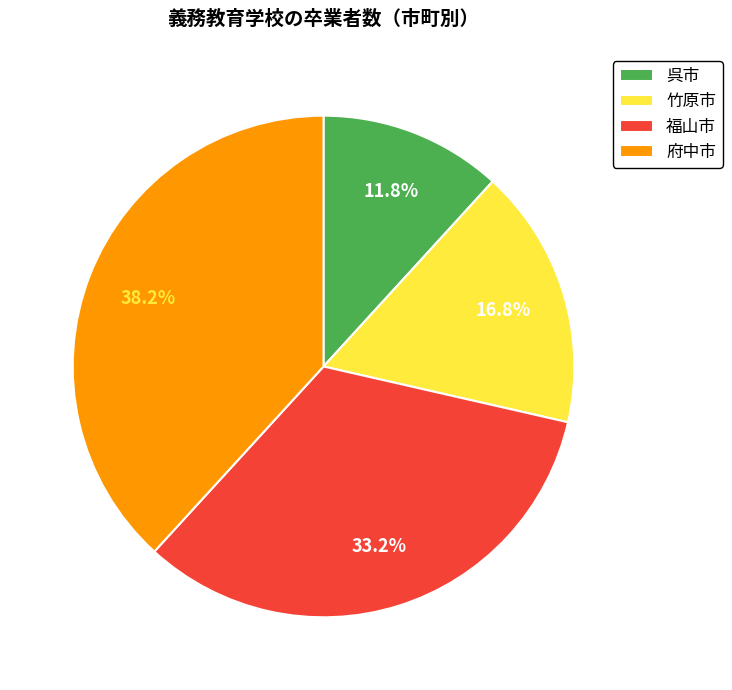

Is there any slice that represents more than half of the pie?

No